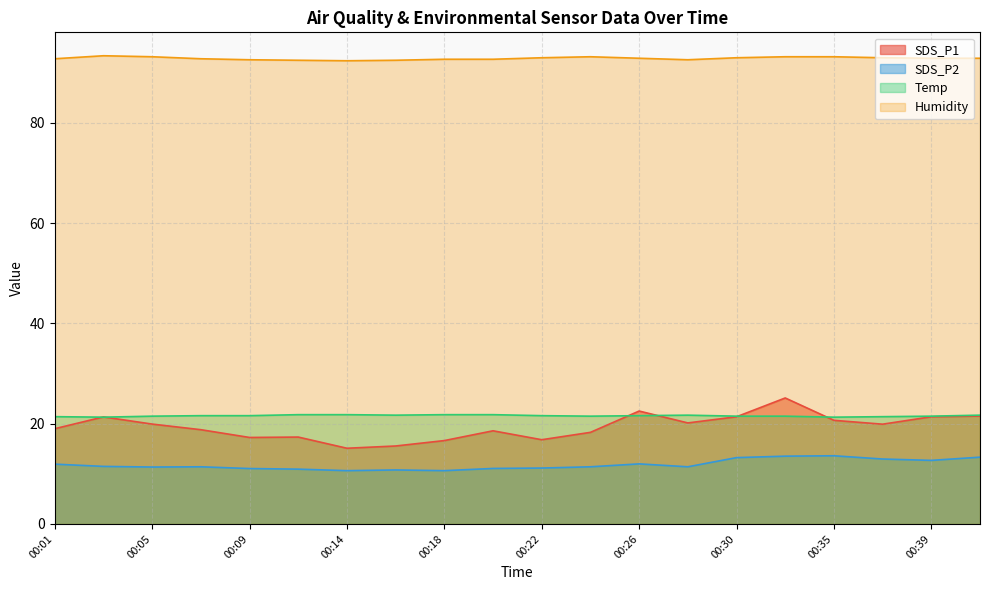

Where is the first local minimum for SDS_P1?

00:09